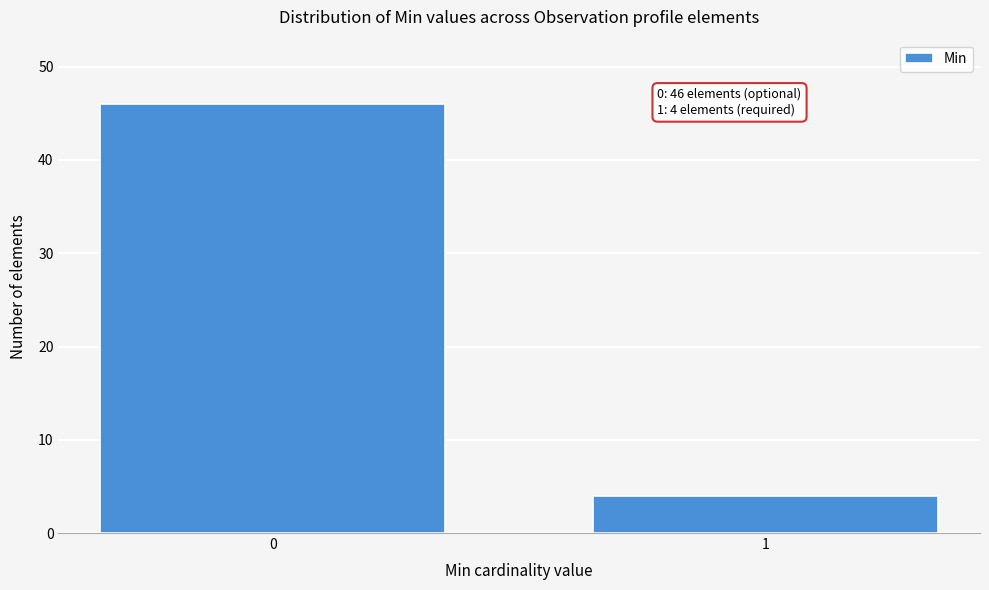

Reading right to left, what are all the values shown in this chart?

4	46